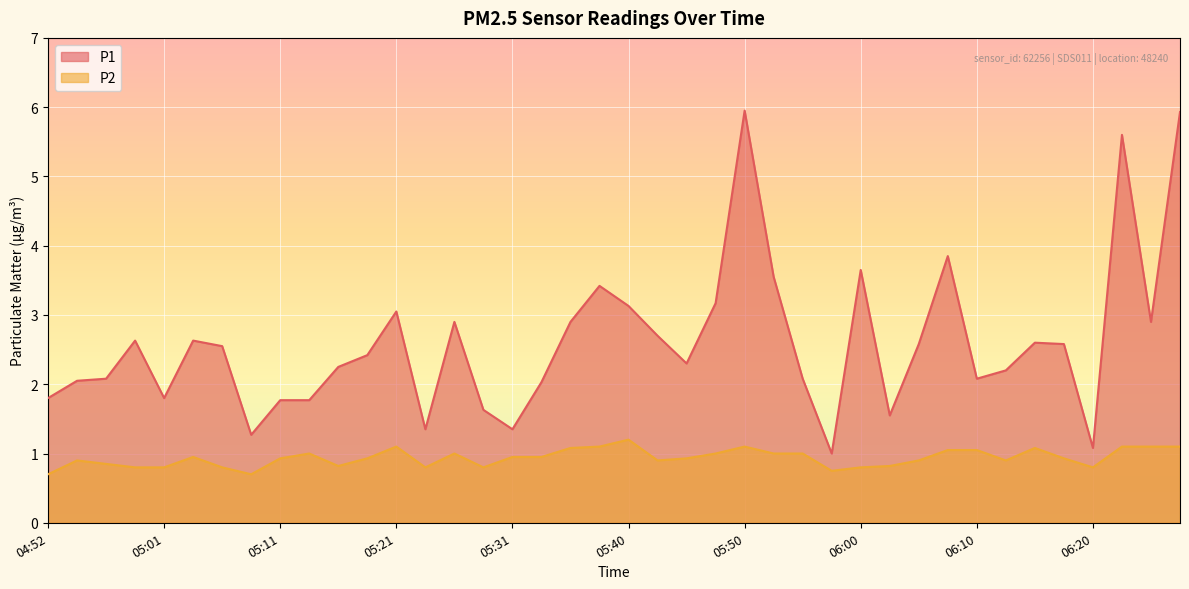

How many lines are shown in the chart?

2